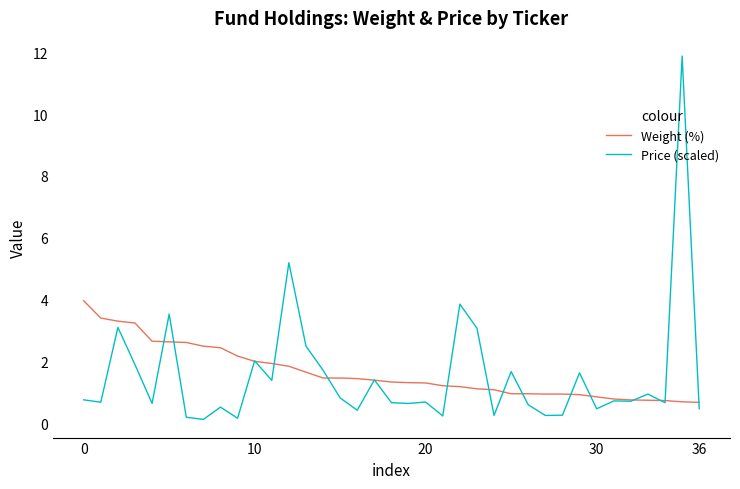

Which series has the largest range (max minus min)?

Price (scaled)